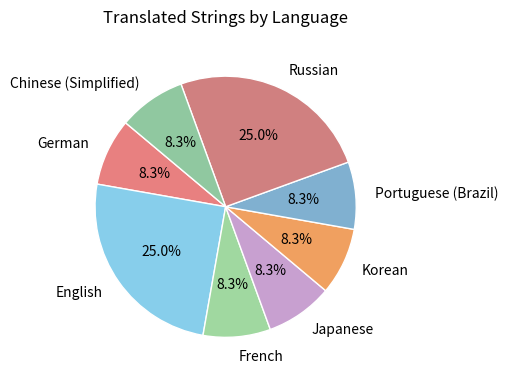

How many segments does this pie chart have?

8